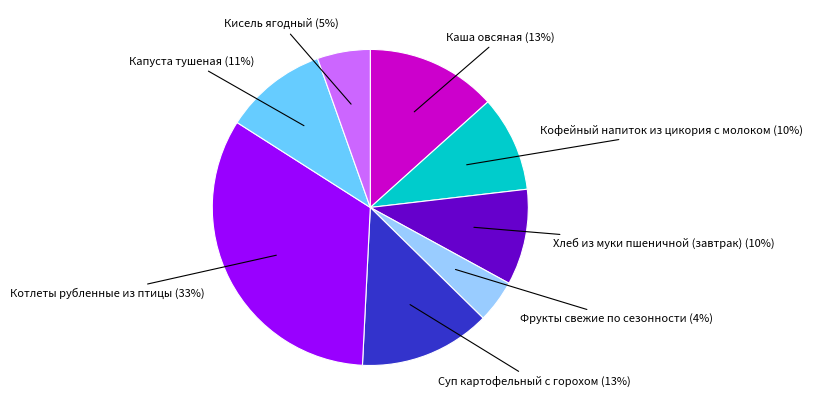

Is there a majority slice in this chart?

No